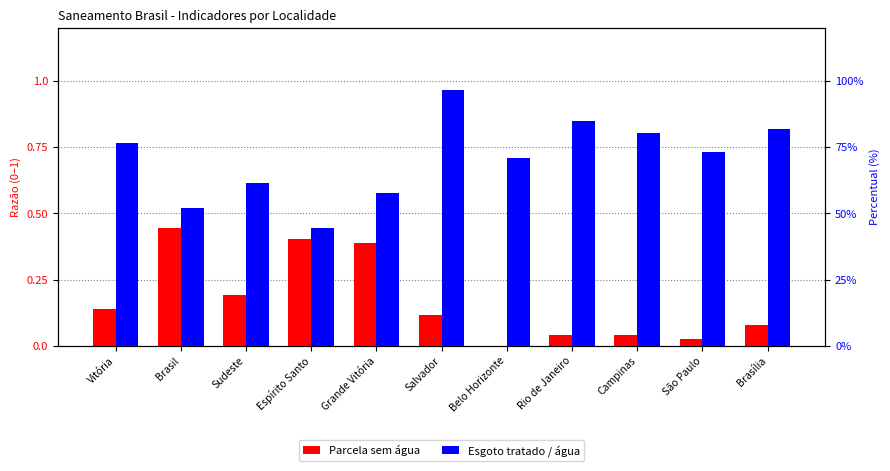

Between Rio de Janeiro and Espírito Santo, which is larger?

Espírito Santo